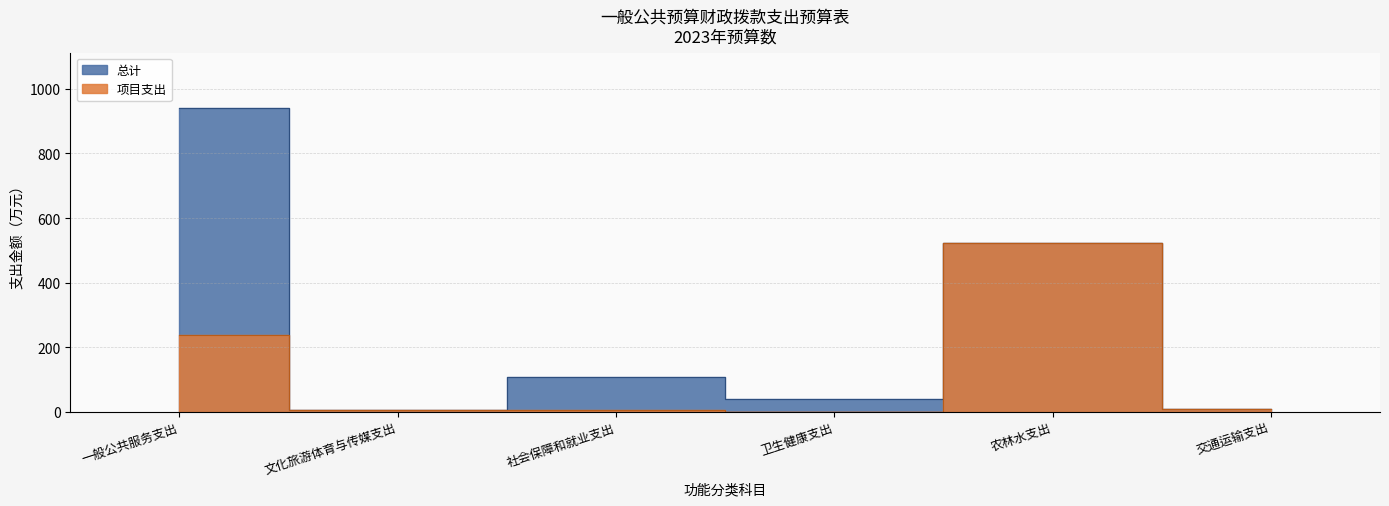

What is the total value across all series at 社会保障和就业支出?

112.1